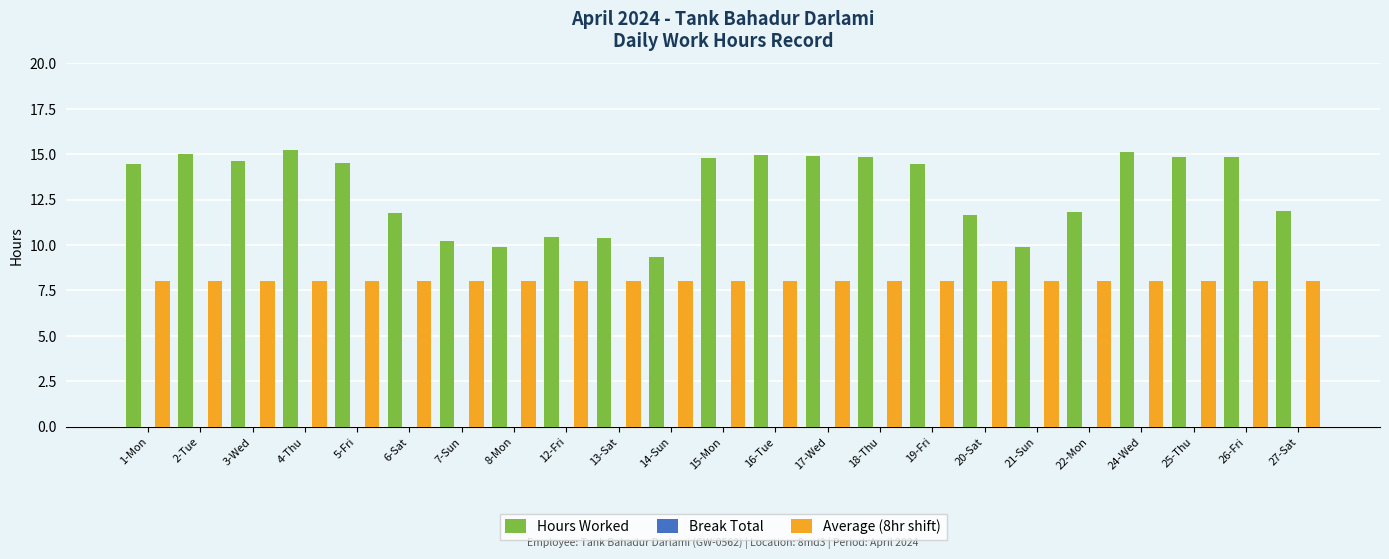

How many groups of bars are there?

23